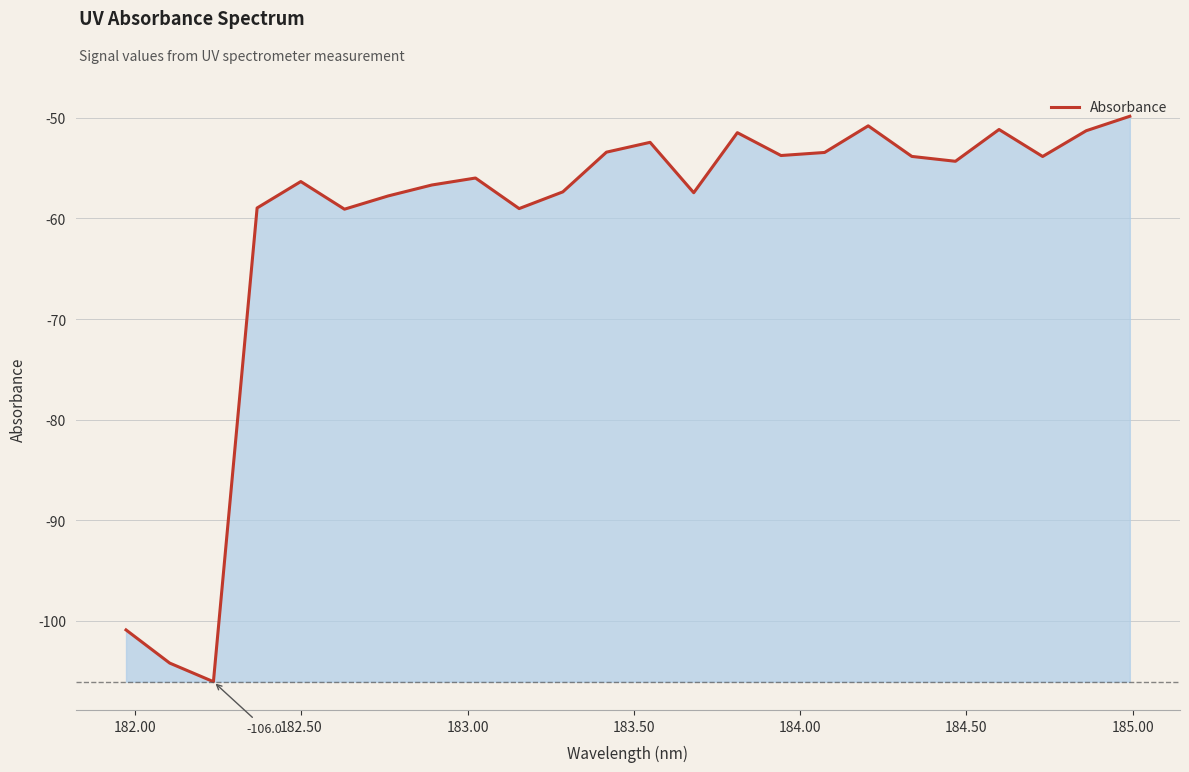

How many lines are shown in the chart?

1